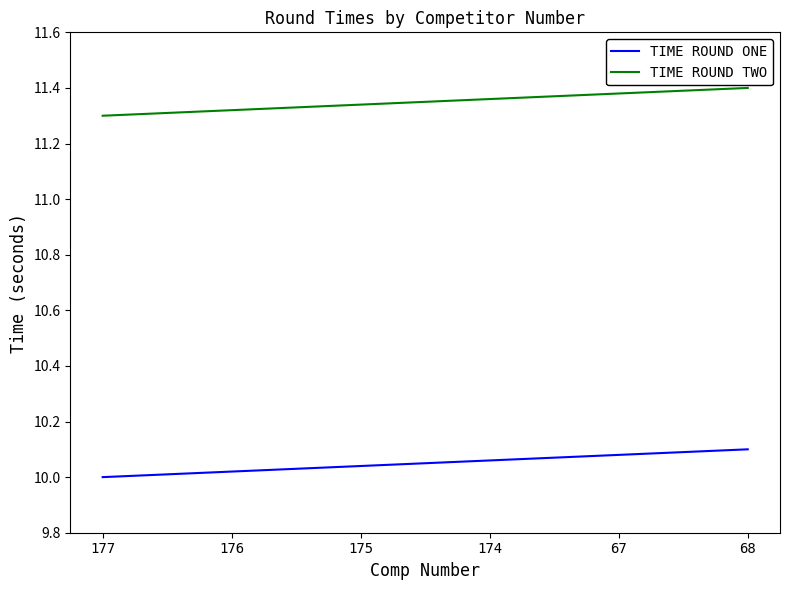

Is it true that TIME ROUND ONE equals 15.2 at 68?

False